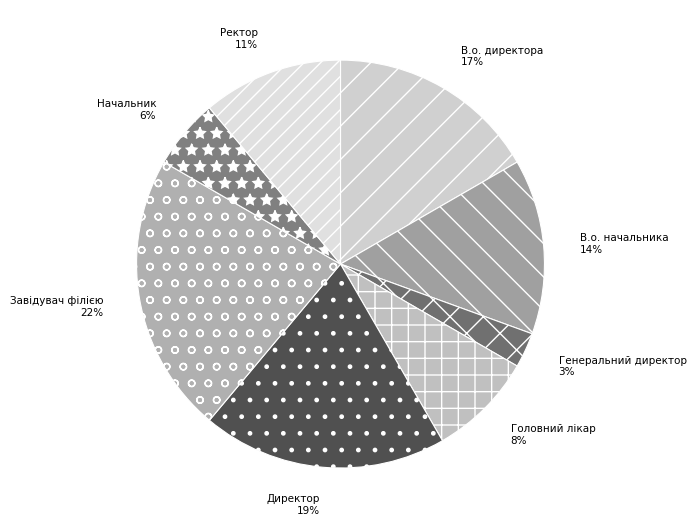

How many segments does this pie chart have?

8